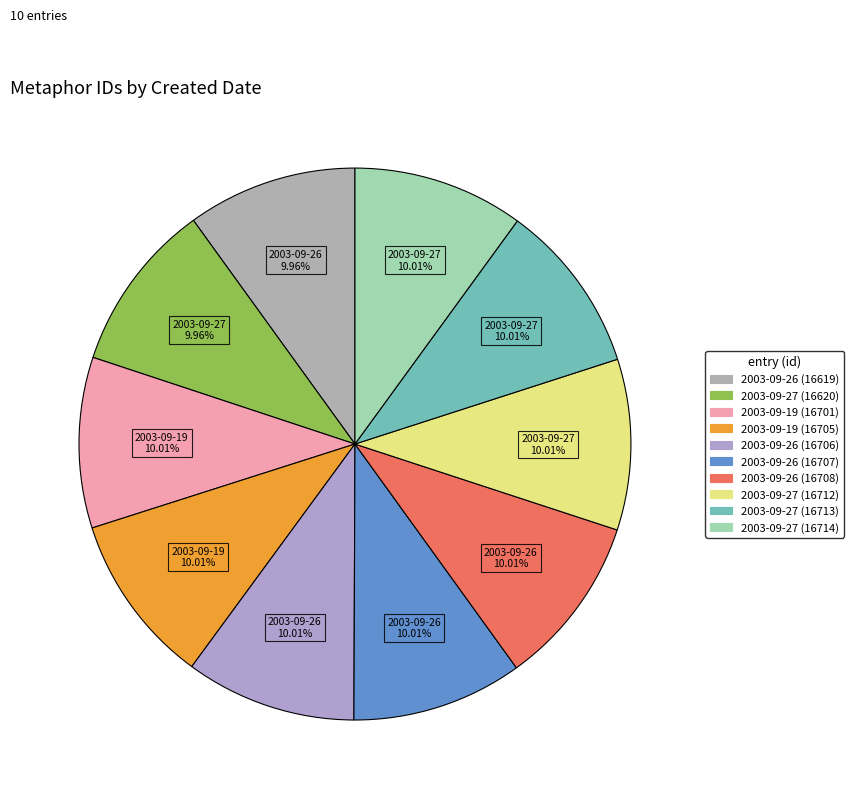

Combined, what portion of the pie is 2003-09-27 (16712) and 2003-09-27 (16713)?

20.0%